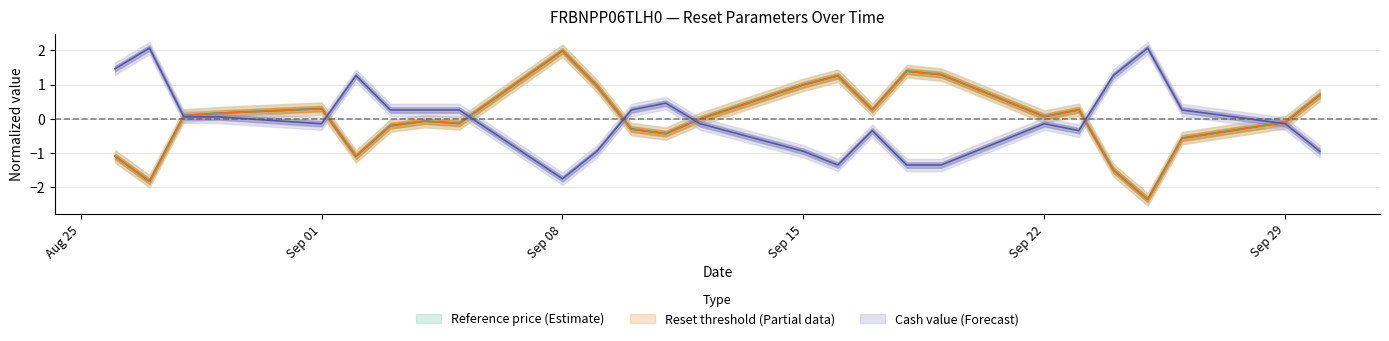

List the series in order of their peak value, lowest first.

reset_threshold, reference_price, cash_value